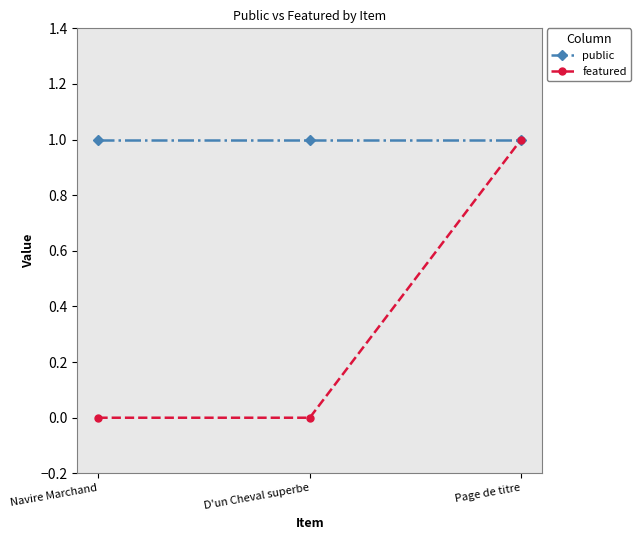

What are all the series names shown in the legend?

public, featured